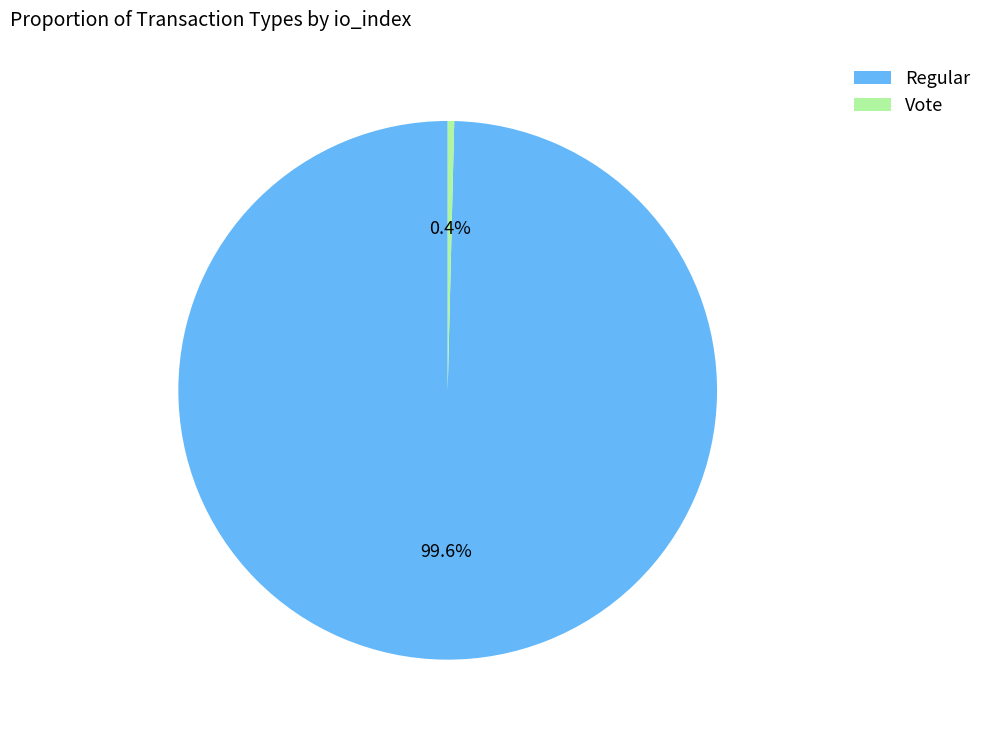

How much of the chart is everything except Regular?

0.4%